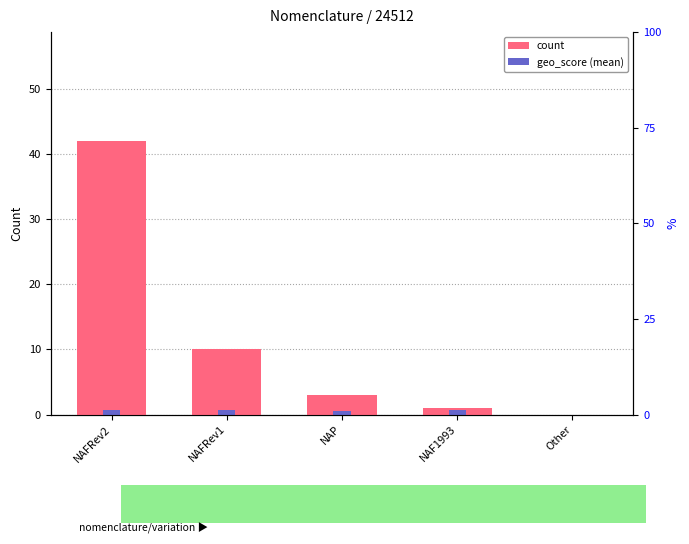

How many geo_score (mean) values are between 0 and 1?

5